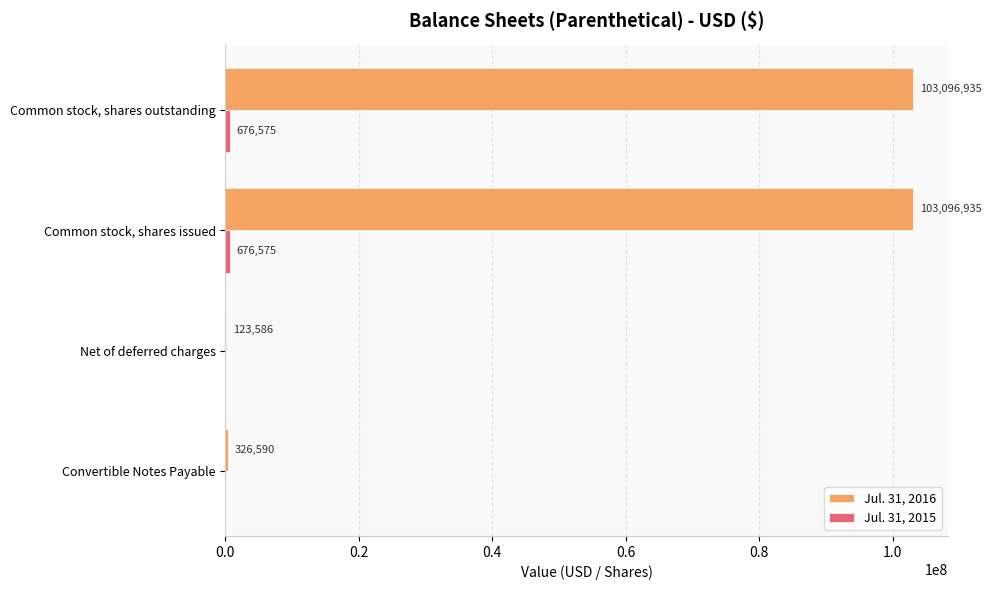

Which series has the largest total across all categories?

Jul. 31, 2016